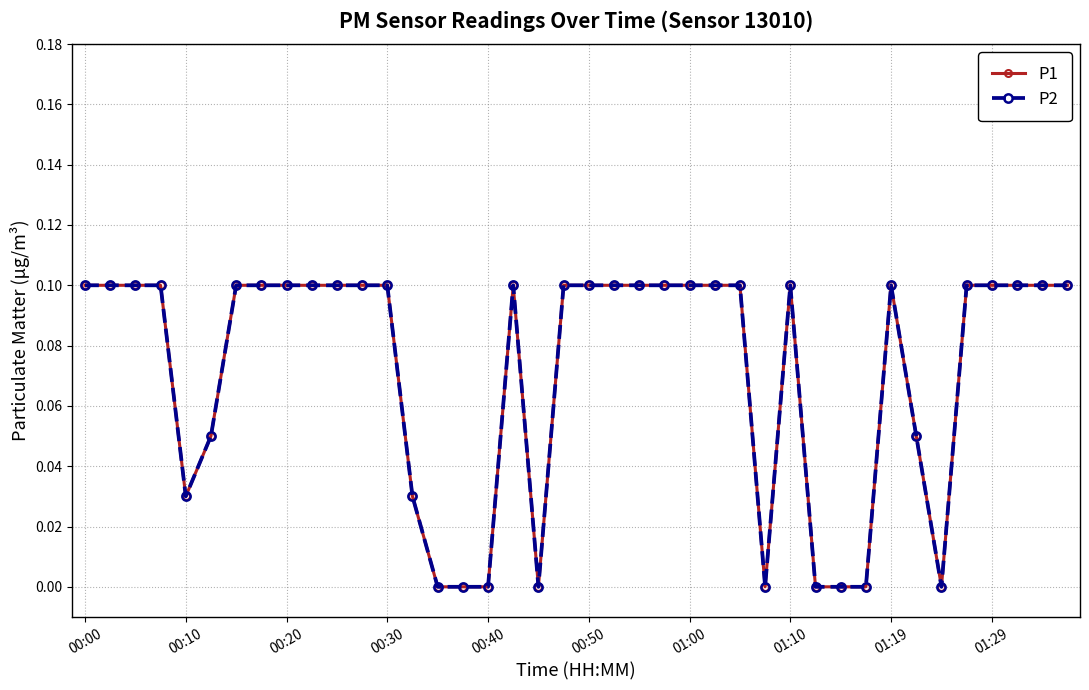

Does the chart have visible grid lines?

Yes